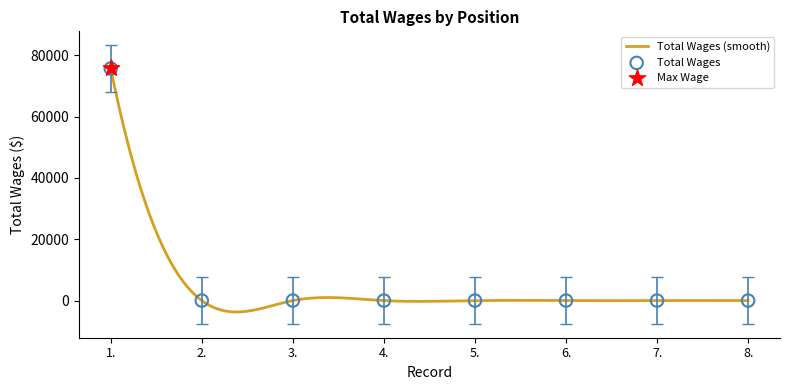

Which has a higher value, 4. or 8.?

4.